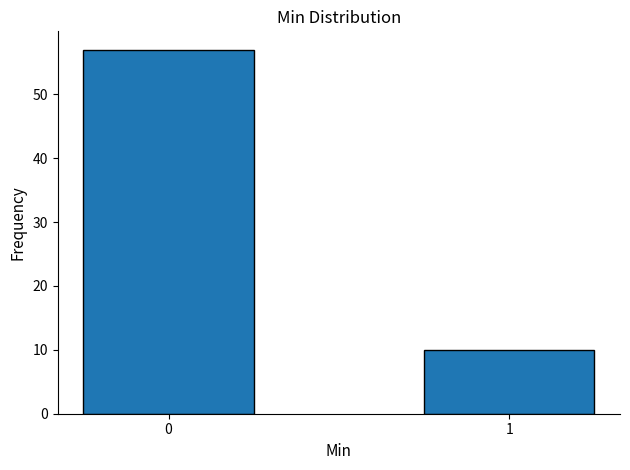

Reading right to left, transcribe all the data shown in this chart.

10	57